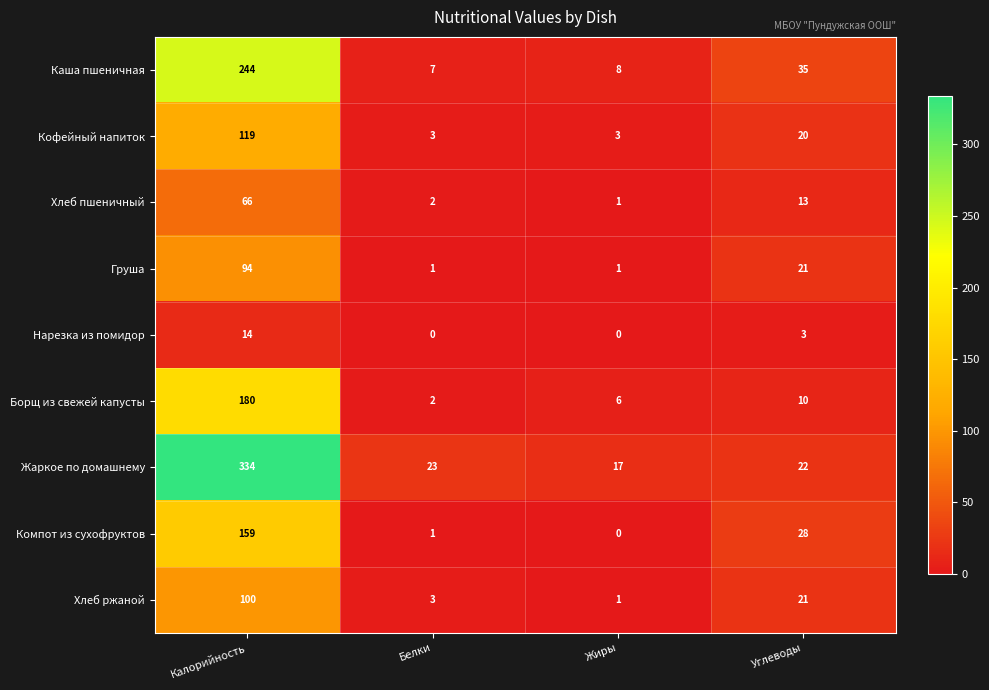

Which series has the widest spread of values?

Жаркое по домашнему